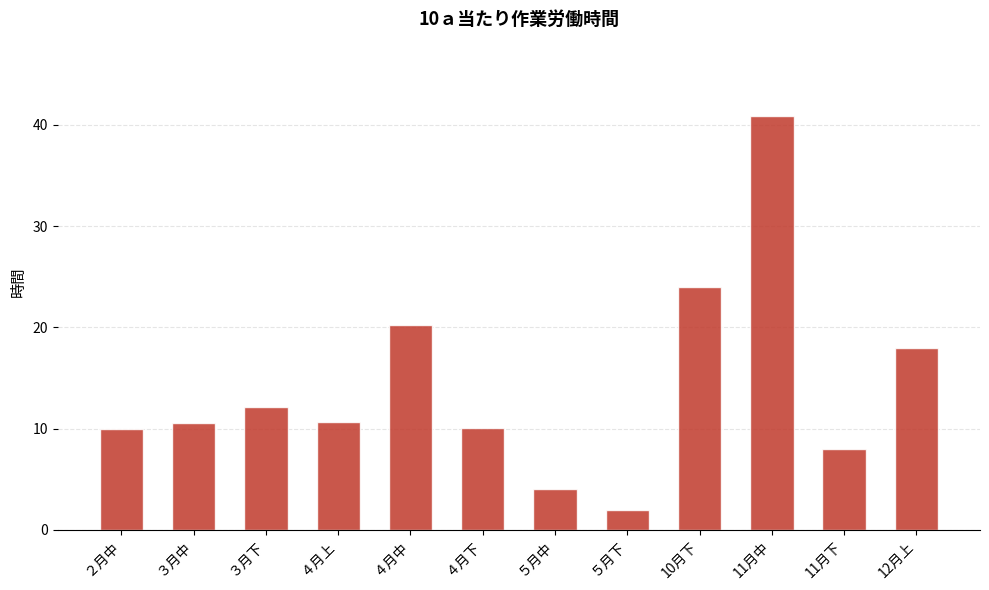

The value at 12月上 is 18.0. True or false?

True